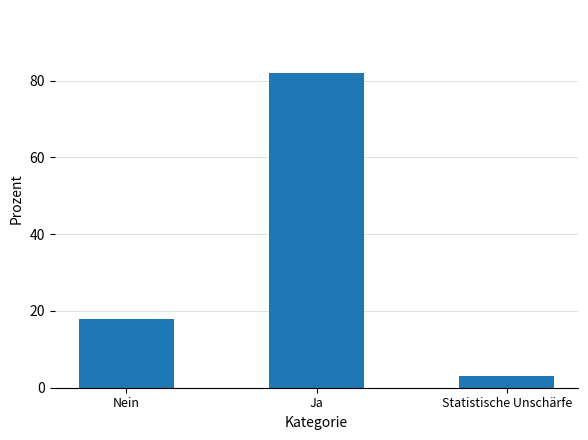

Where is the data nearest to the value 42?

Nein